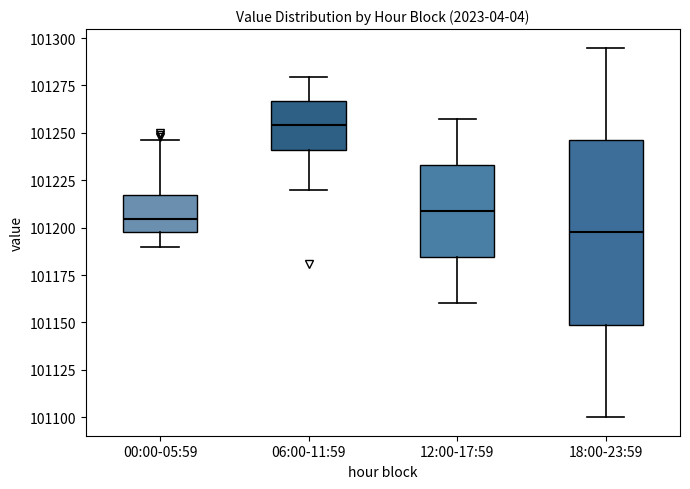

Where is the upper edge of the box for 00:00-05:59 on the y-axis? The values are not printed on the chart, so give them approximately, as read against the axis.

101215